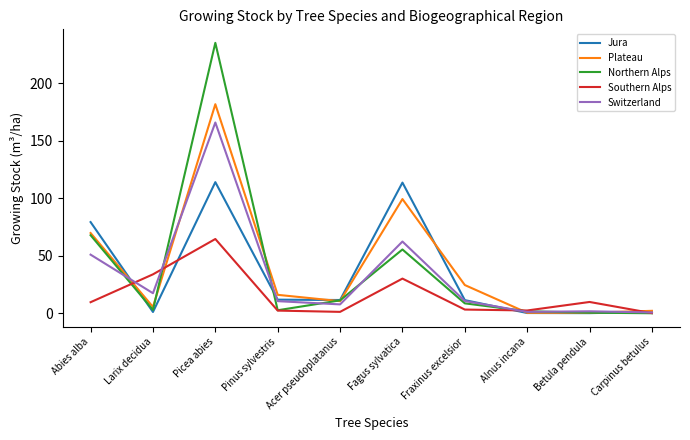

True or false: Plateau has a value of 24.5 at Fraxinus excelsior.

True